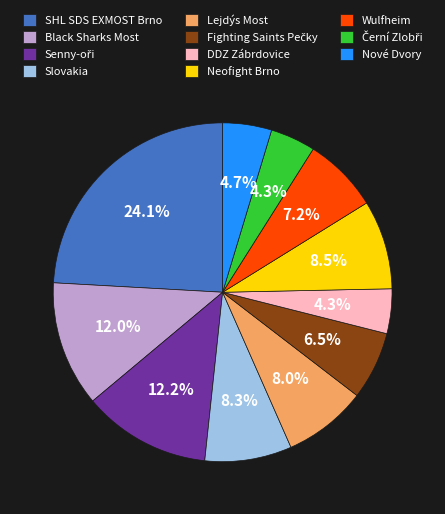

To the nearest percent, what percentage of the pie is Lejdýs Most?

8%